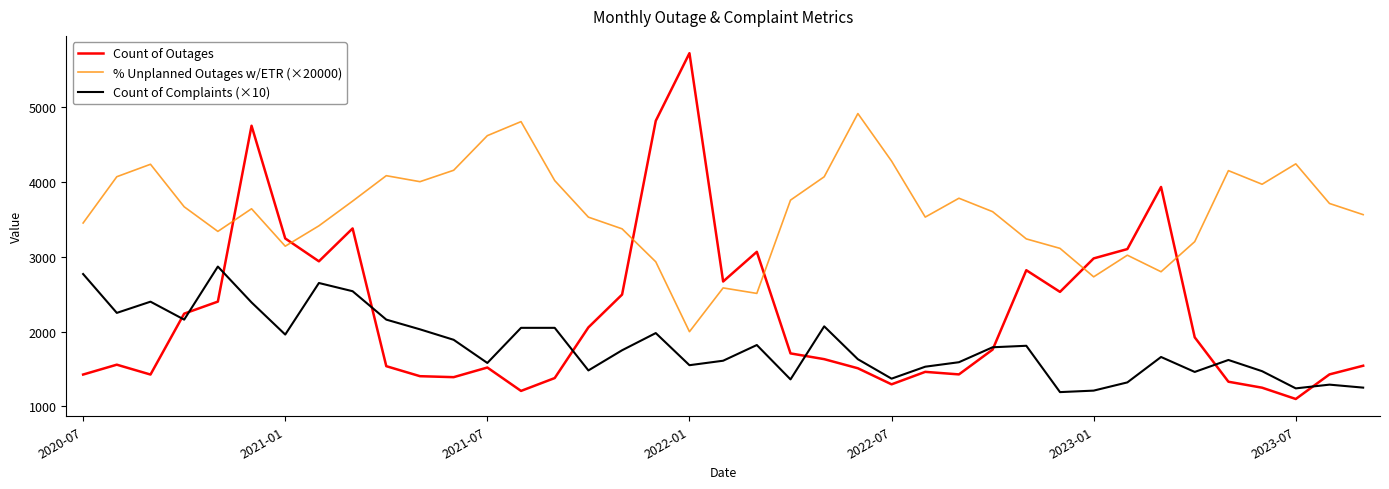

Rank the series by their maximum value, from highest to lowest.

Count of Outages, % Unplanned Outages w/ETR (×20000), Count of Complaints (×10)